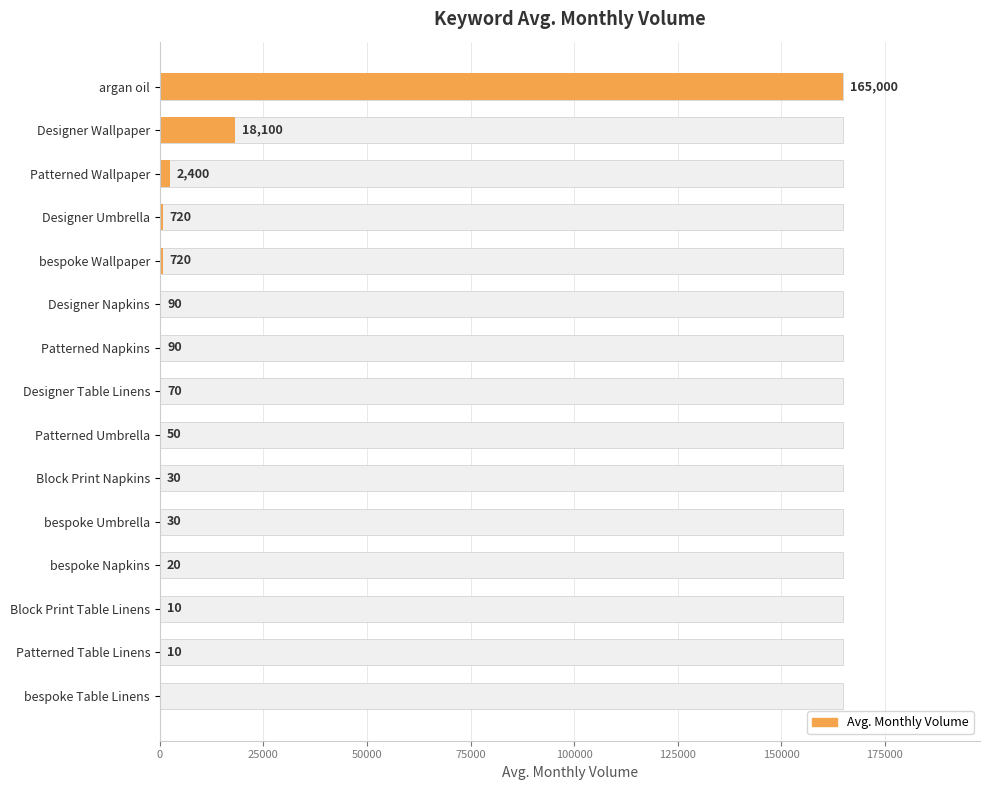

The chart shows a value of 18 at Patterned Table Linens. True or false?

False